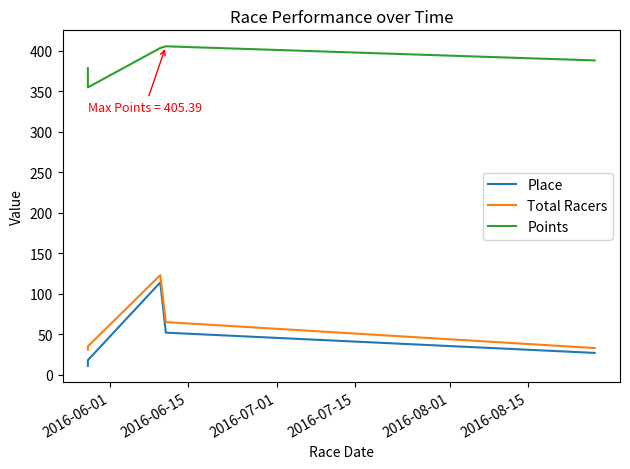

How many lines are shown in the chart?

3